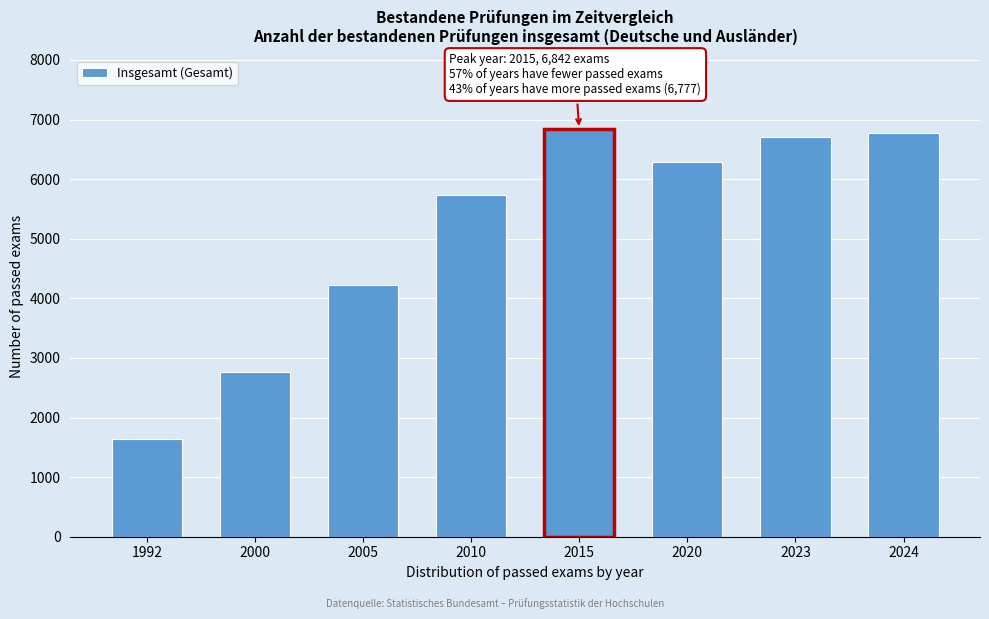

Reading left to right, what are all the values shown in this chart?

1992=1642	2000=2767	2005=4220	2010=5736	2015=6842	2020=6287	2023=6711	2024=6777